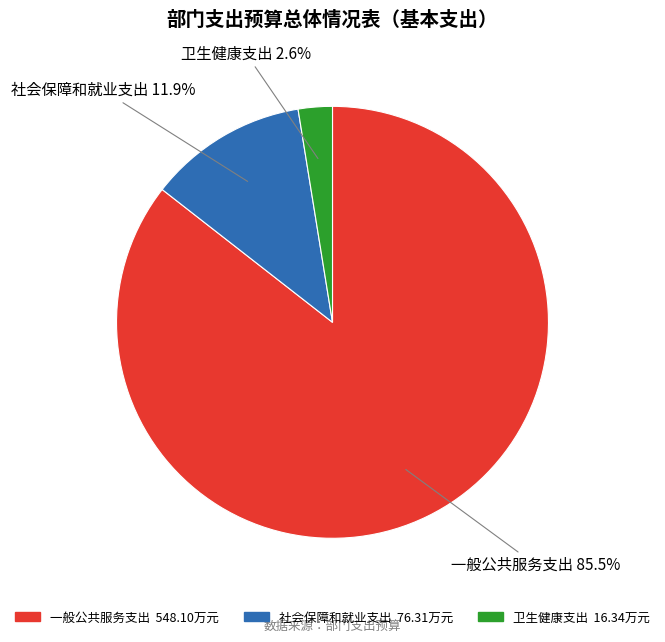

Which has a higher value, 社会保障和就业支出 or 一般公共服务支出?

一般公共服务支出